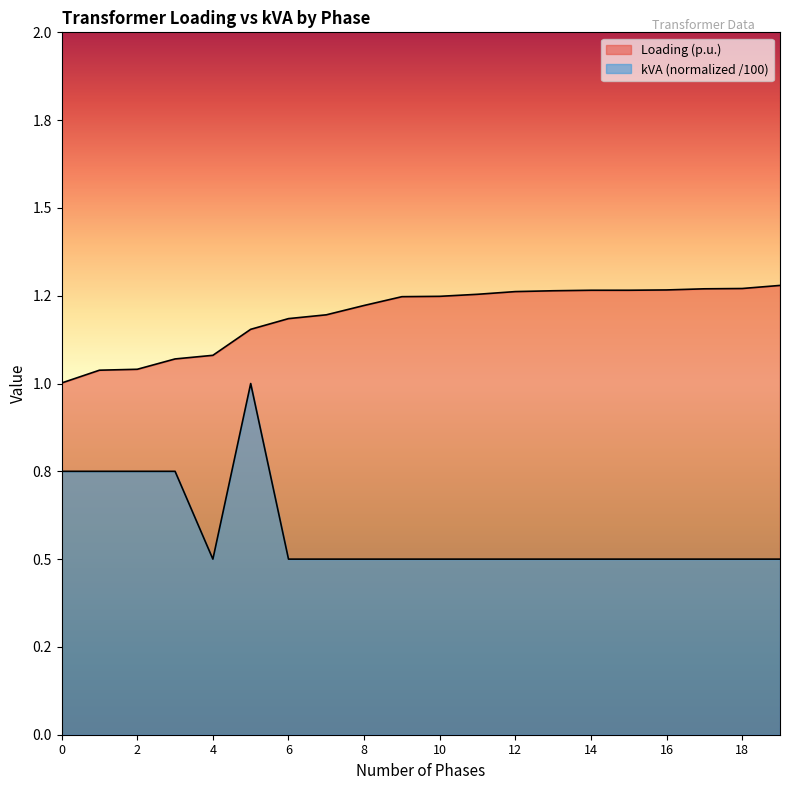

Does the chart display data point markers on the line(s)?

No